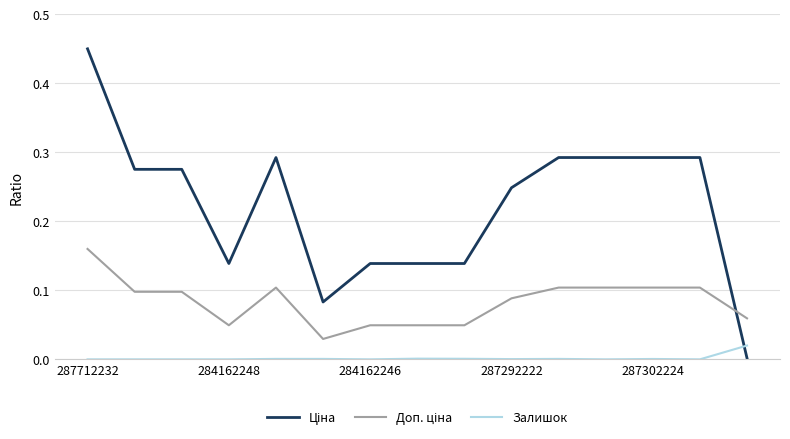

At which category is the sum across all series the highest?

287712232